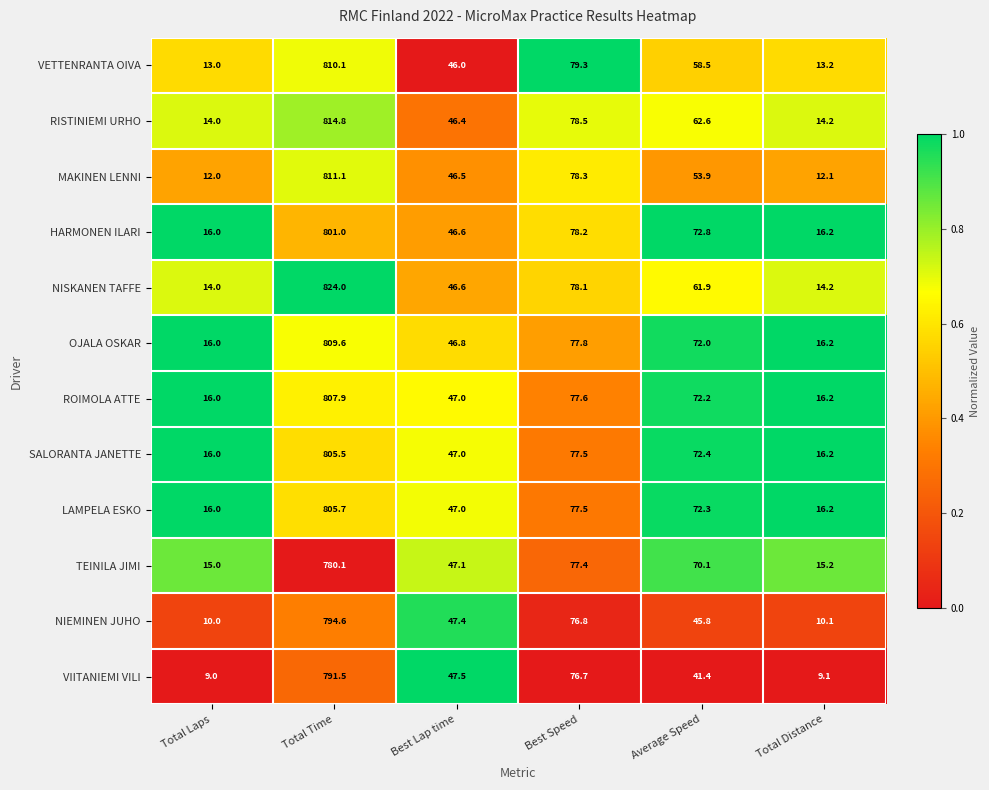

How many categories are shown in the chart?

6